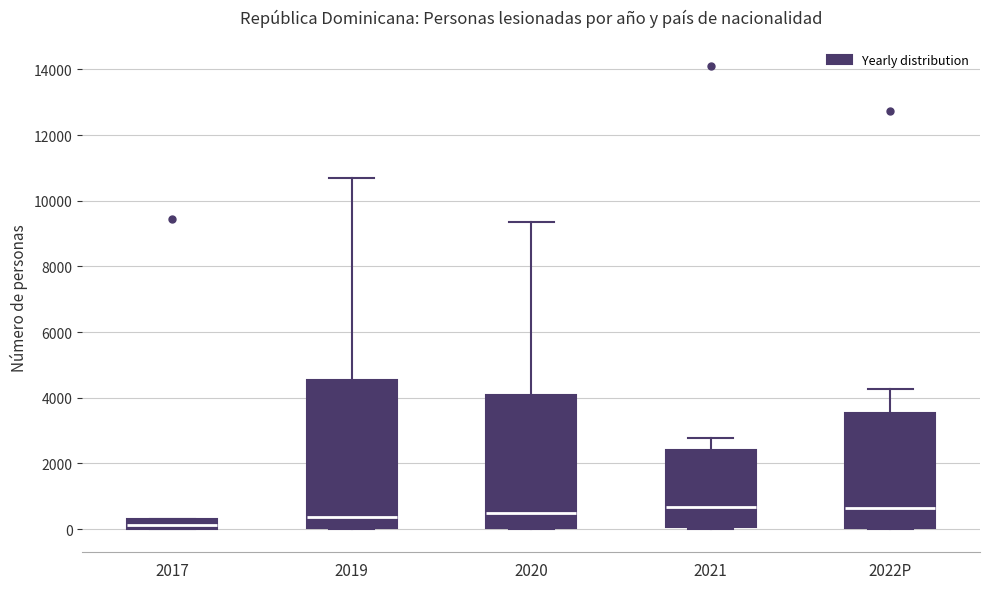

Which box is the tallest, from its lower edge to its upper edge?

2019